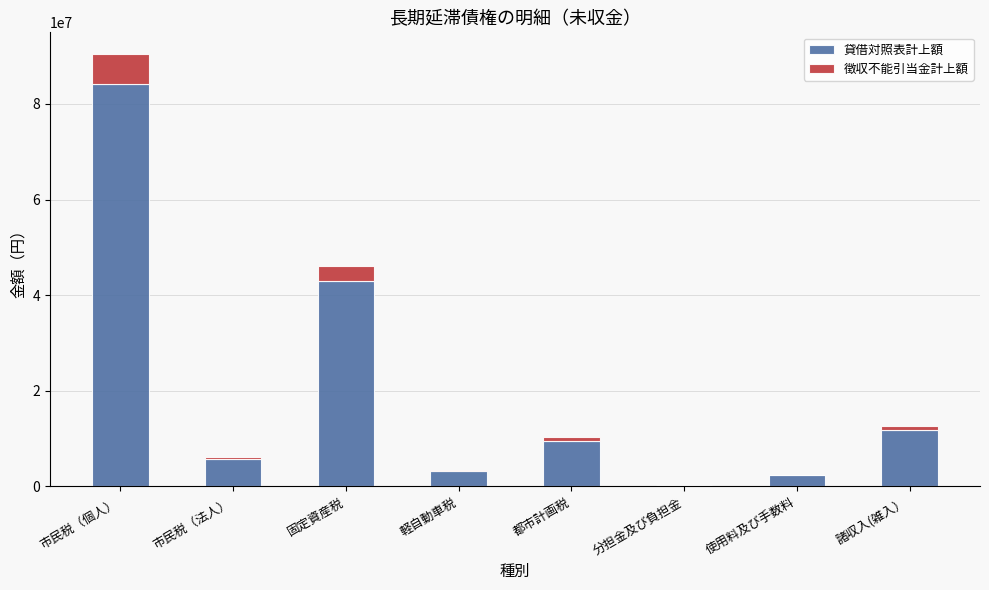

Is it true that 貸借対照表計上額 equals 42883168 at 固定資産税?

True